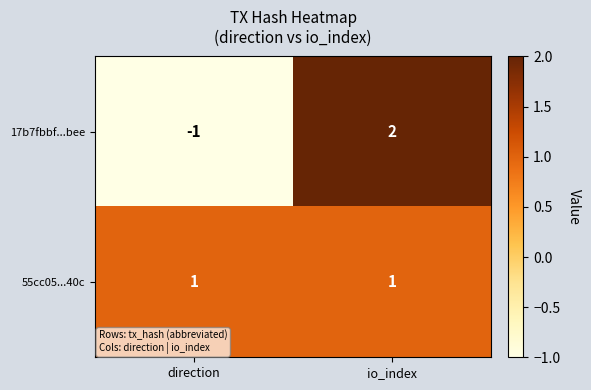

True or false: 55cc05...40c has a value of 1 at direction.

True